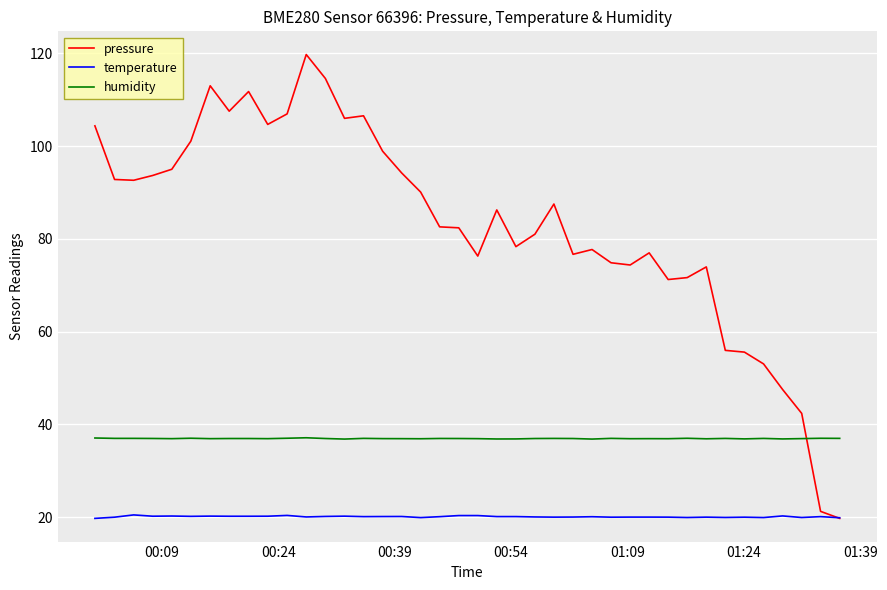

Which series has the largest total across all categories?

pressure